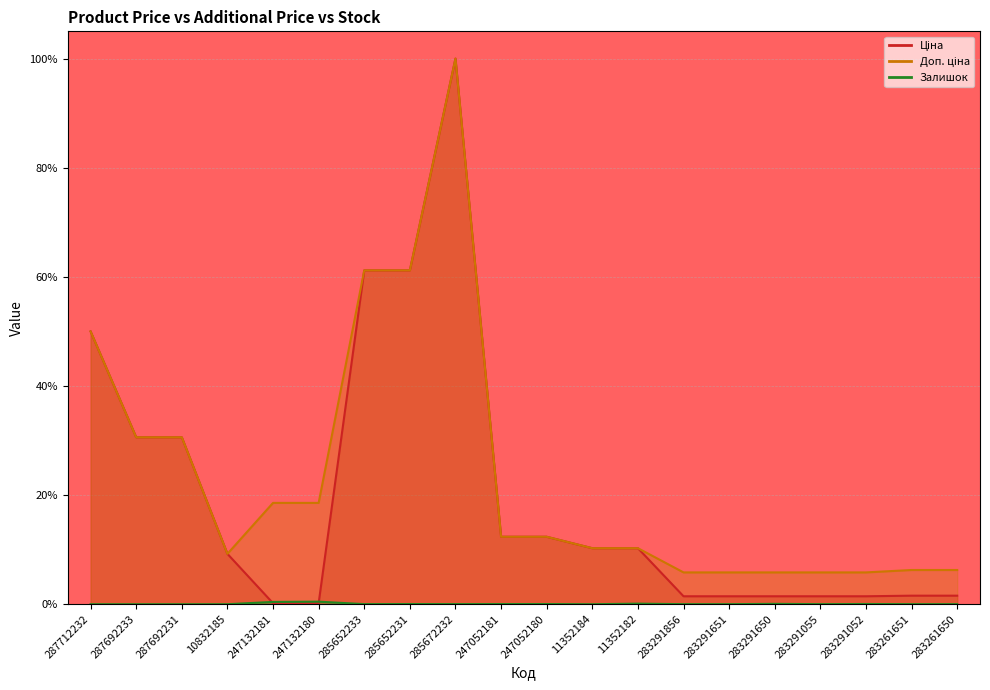

What is the label of the 14th point from the left?

283291856